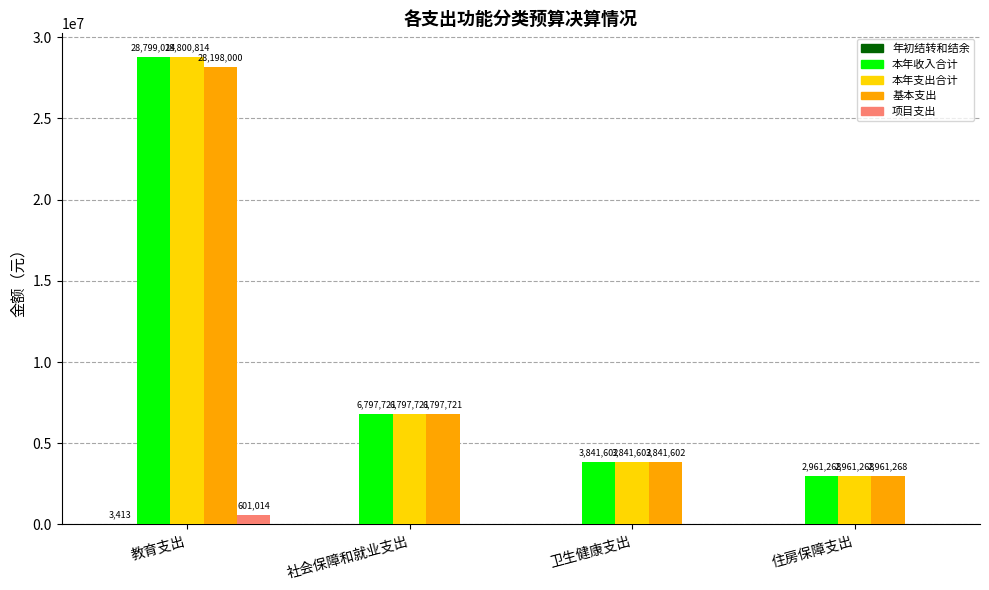

Count the number of categories in the chart.

4